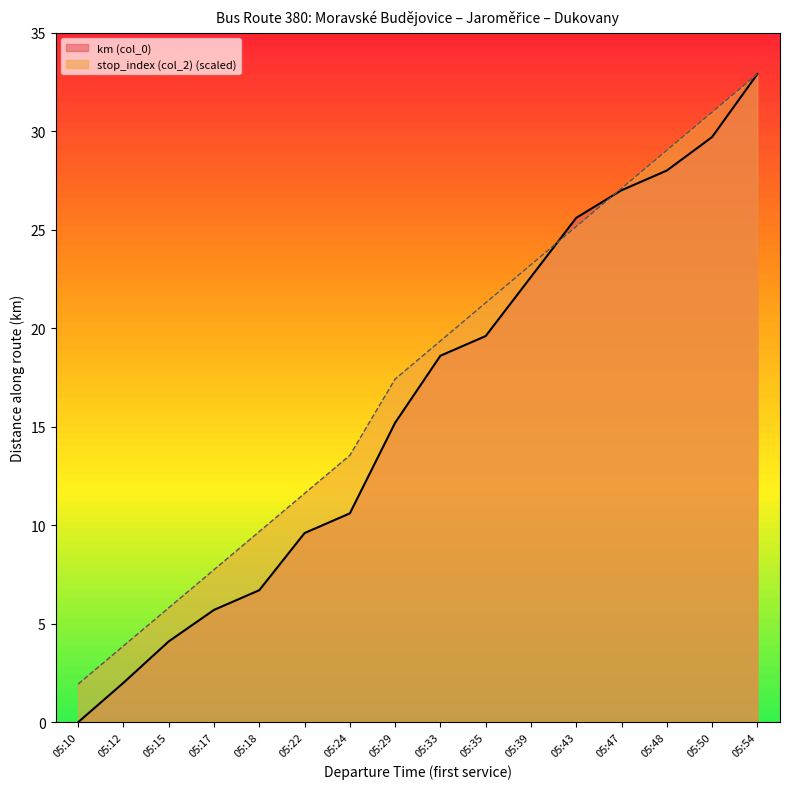

What is the sum of the stop_index (col_2) values at 05:24 and 05:17?

21.3